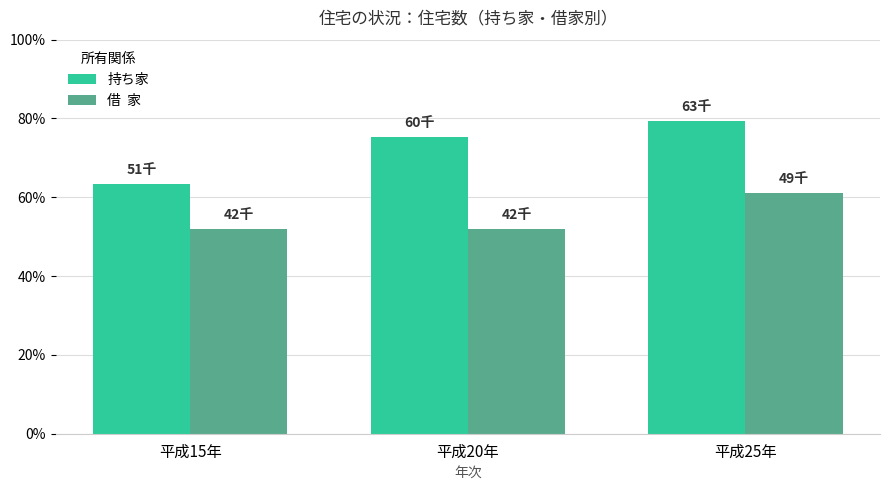

What is the label of the 3rd bar from the right?

平成15年